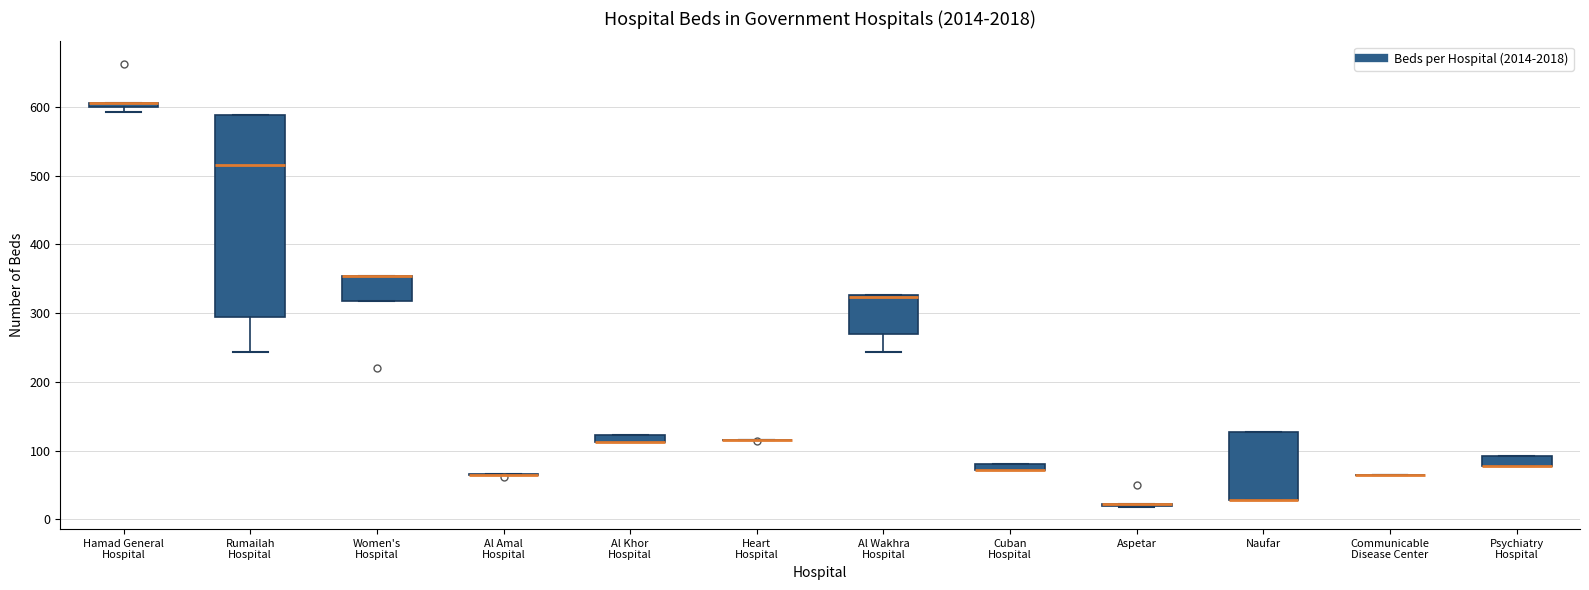

Comparing the boxes themselves (not the whiskers), which one is the tallest?

Rumailah Hospital